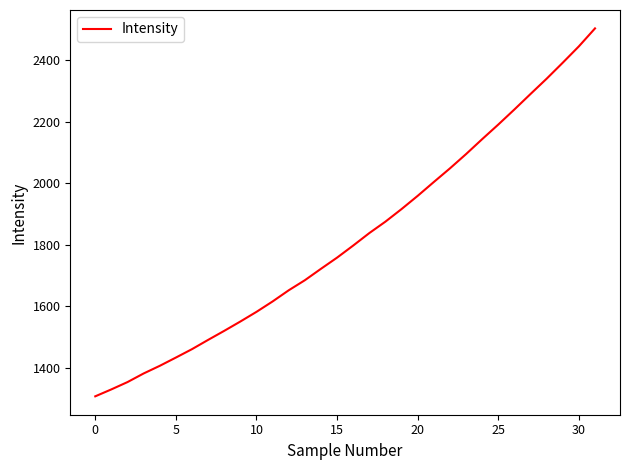

What is the smallest value displayed?

1307.0